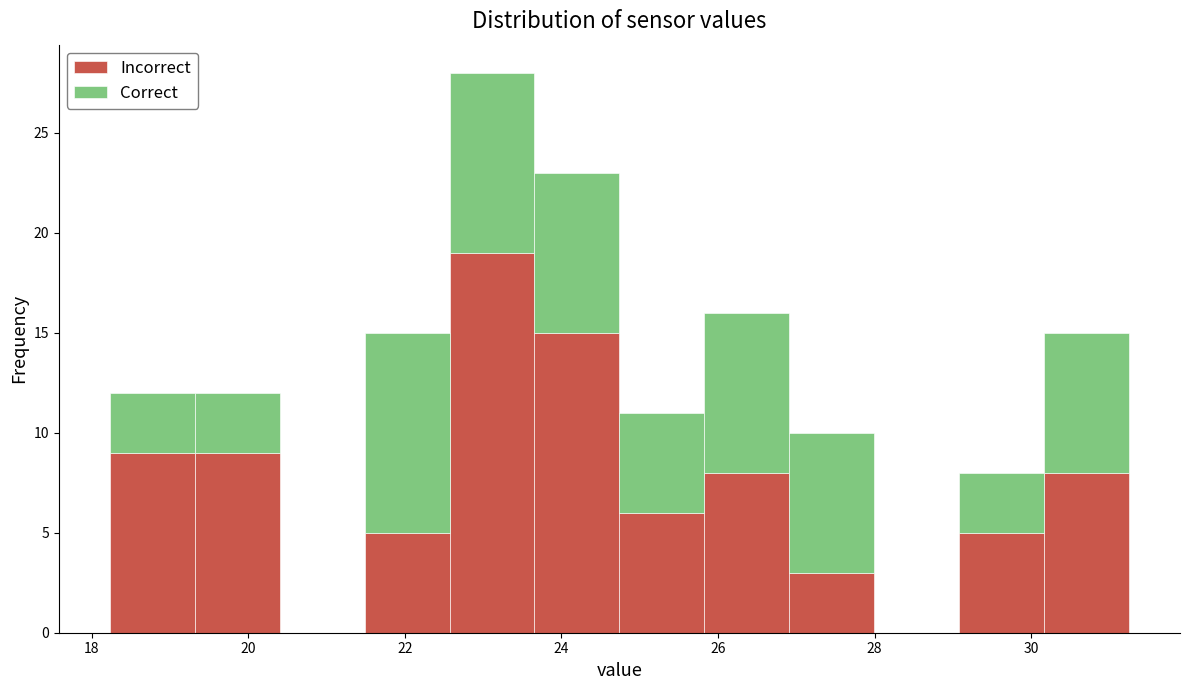

What is the total height of the stacked bar covering 18.2 to 19.4 on the x-axis? Neither the bar edges nor the heights are printed on the chart, so give them approximately, as read against the axes.

12